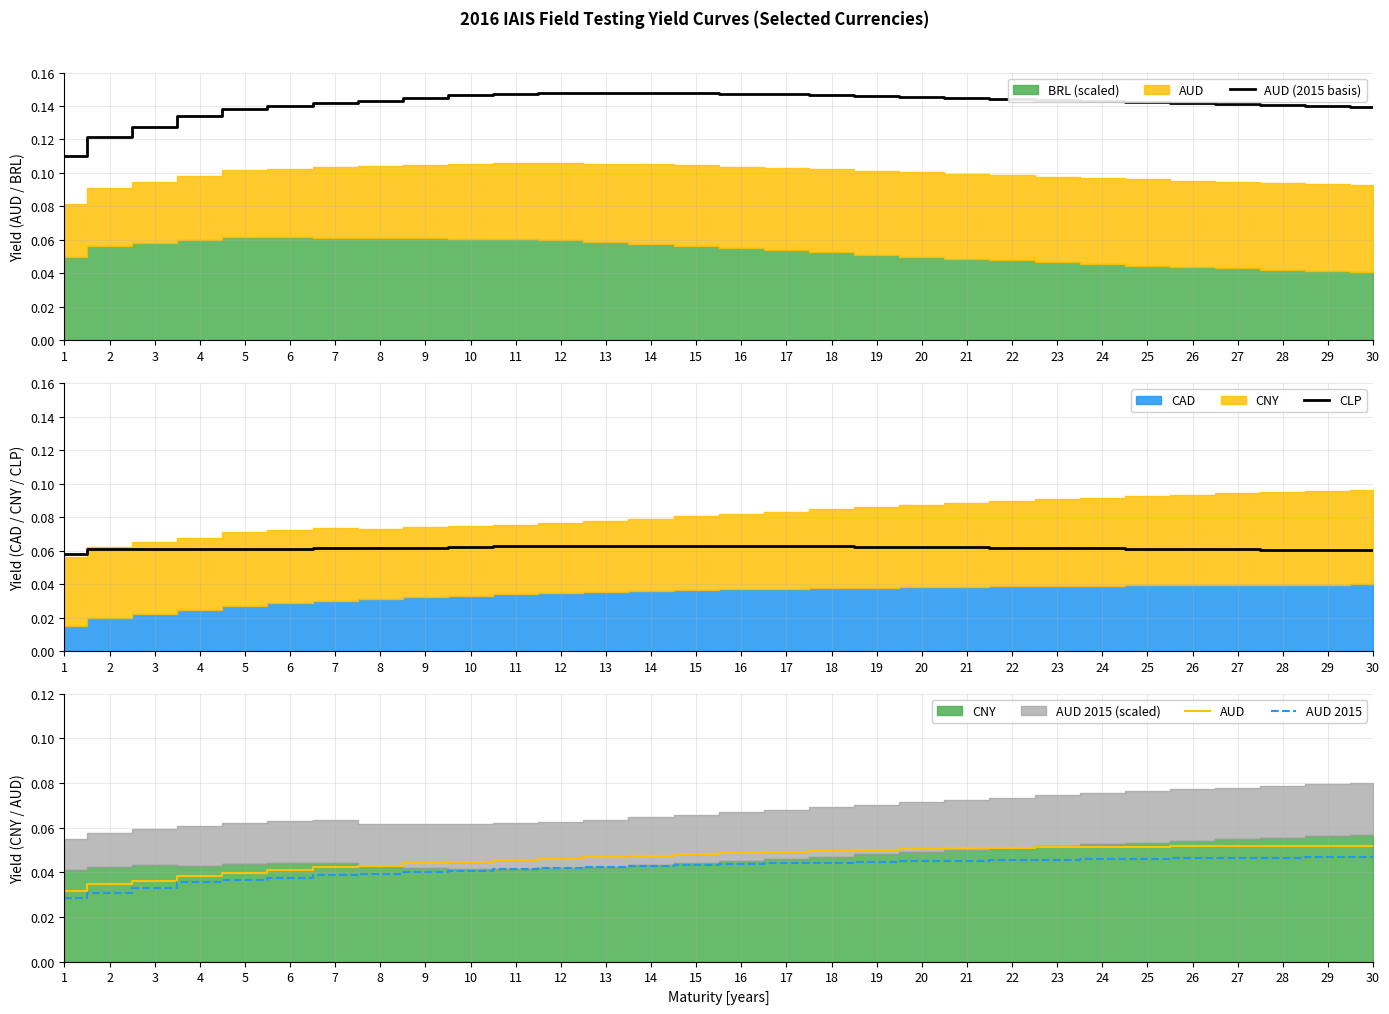

At which label does CLP reach its peak?

14